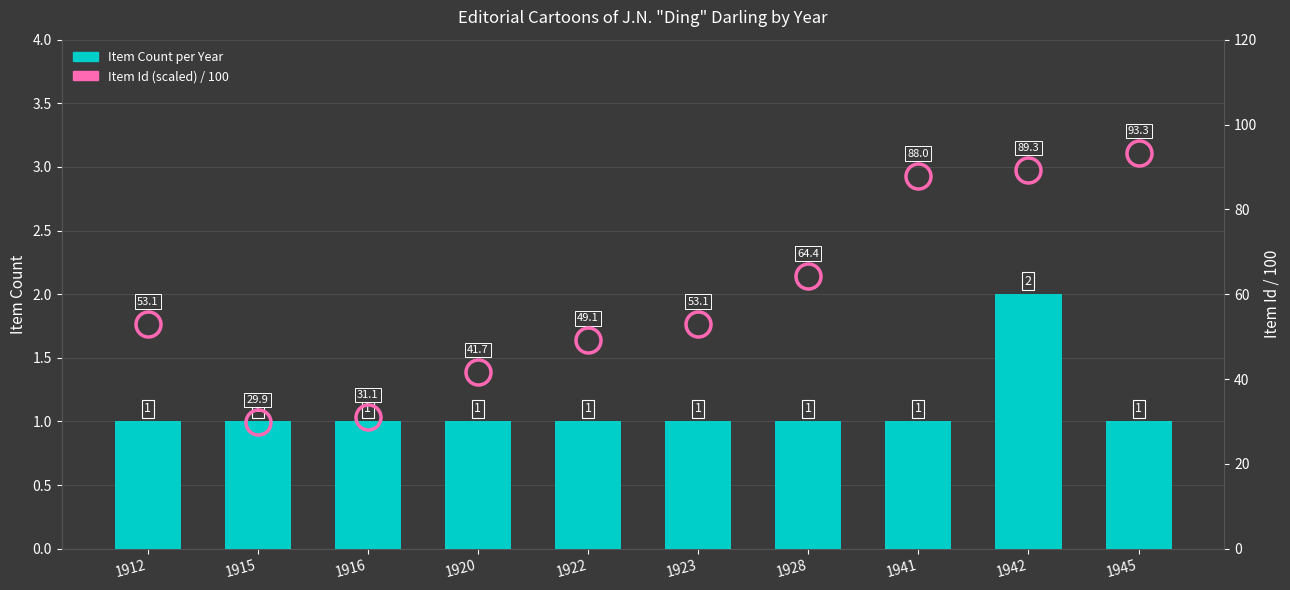

Which series changed the most between 1916 and 1942?

Item Id (scaled)